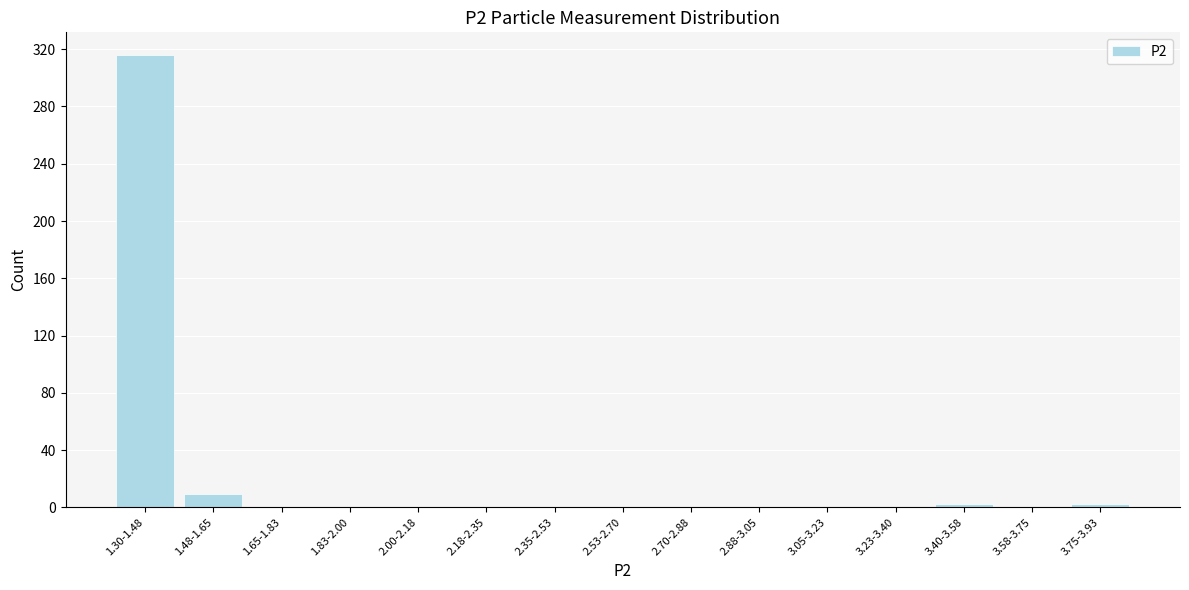

Reading left to right, what are all the values shown in this chart?

1.30-1.48=316	1.48-1.65=9	1.65-1.83=0	1.83-2.00=0	2.00-2.18=0	2.18-2.35=0	2.35-2.53=0	2.53-2.70=0	2.70-2.88=0	2.88-3.05=0	3.05-3.23=0	3.23-3.40=0	3.40-3.58=2	3.58-3.75=0	3.75-3.93=2